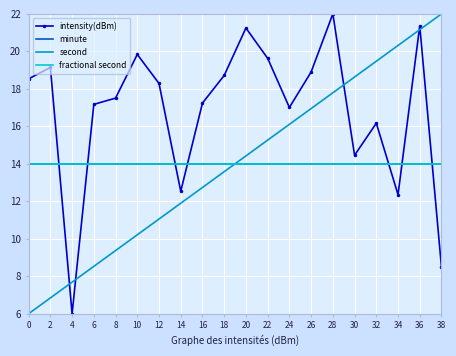

Reading right to left, transcribe all the data shown in this chart.

intensity(dBm): 8.5	21.4	12.4	16.2	14.5	22.0	18.9	17.0	19.6	21.2	18.7	17.2	12.5	18.3	19.8	17.5	17.2	6.0	19.1	18.5
minute: 14.0	14.0	14.0	14.0	14.0	14.0	14.0	14.0	14.0	14.0	14.0	14.0	14.0	14.0	14.0	14.0	14.0	14.0	14.0	14.0
second: 22.0	21.2	20.3	19.5	18.6	17.8	16.9	16.1	15.3	14.4	13.6	12.7	11.9	11.1	10.2	9.4	8.5	7.7	6.8	6.0
fractional second: 14.0	14.0	14.0	14.0	14.0	14.0	14.0	14.0	14.0	14.0	14.0	14.0	14.0	14.0	14.0	14.0	14.0	14.0	14.0	14.0